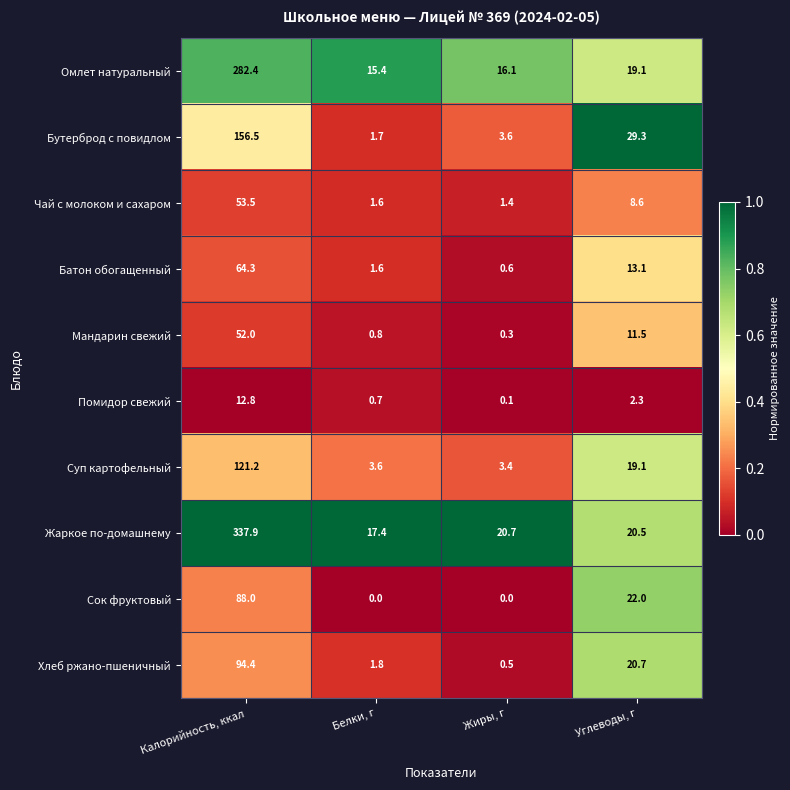

Is it true that Сок фруктовый equals 53.5 at Калорийность, ккал?

False